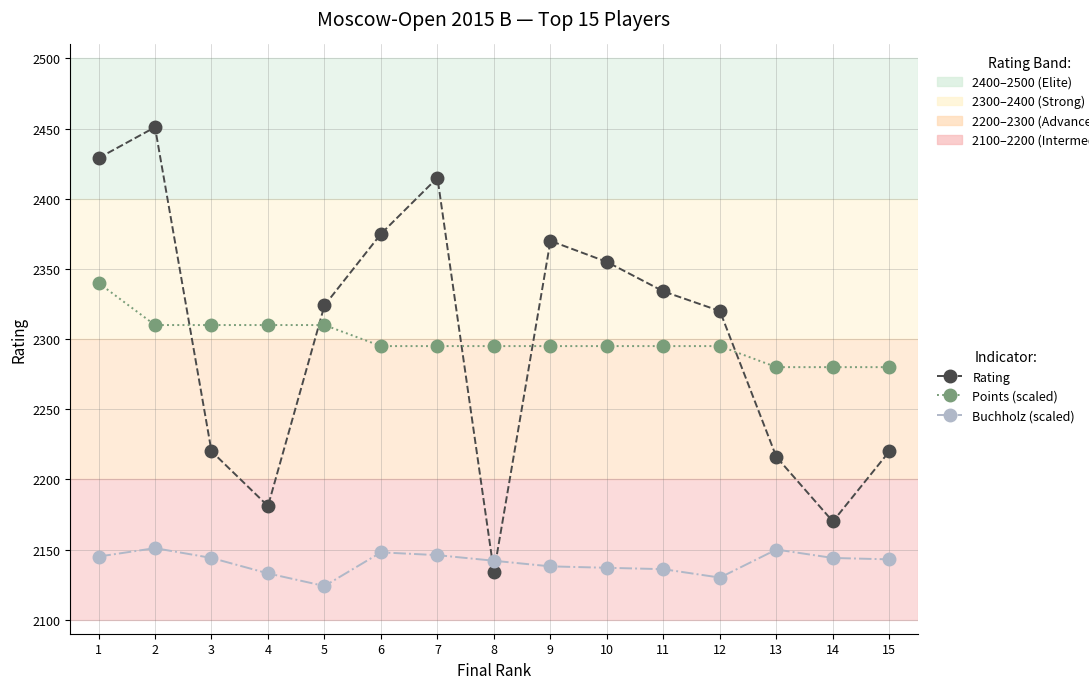

The value of Rating at 7 is 2415. True or false?

True